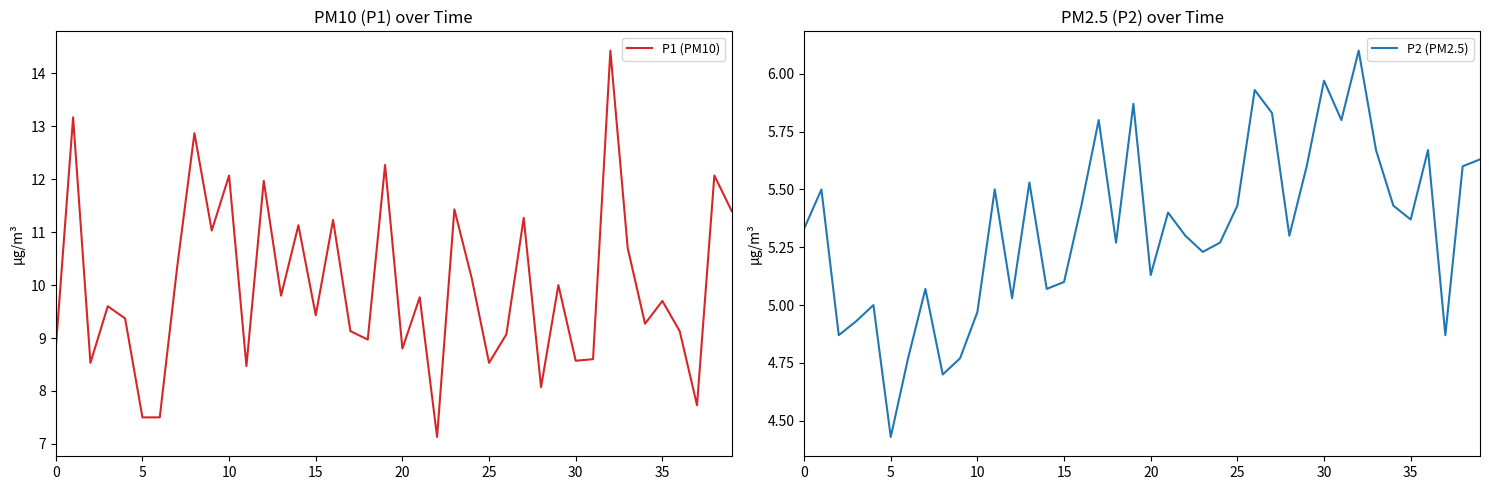

The P2 (PM2.5) series shows 1.9 at 5. True or false?

False